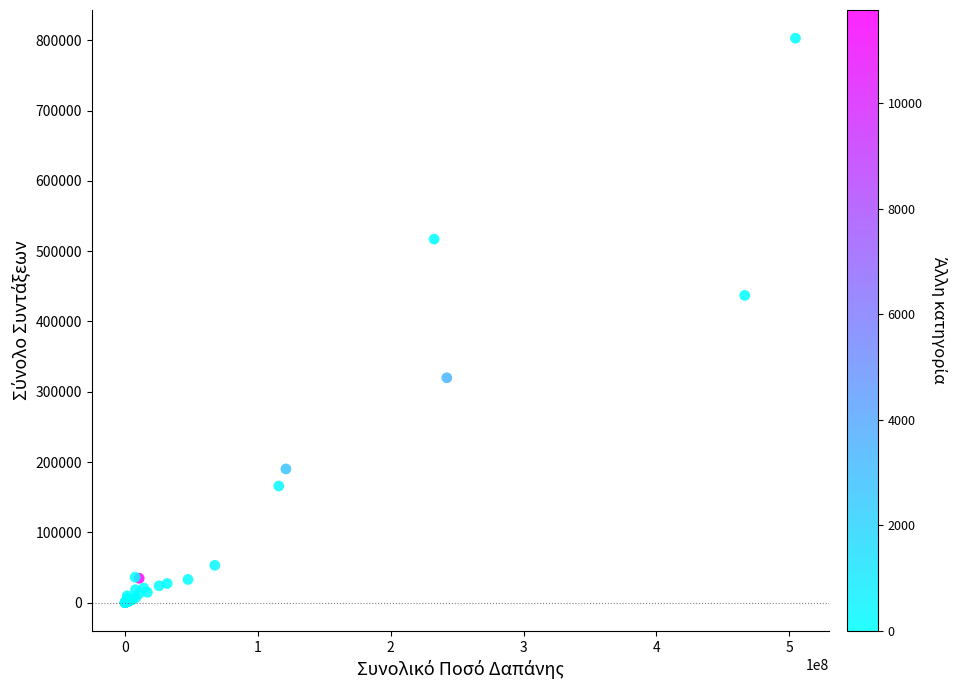

What Y value in the scatter plot is closest to 401533?

437121